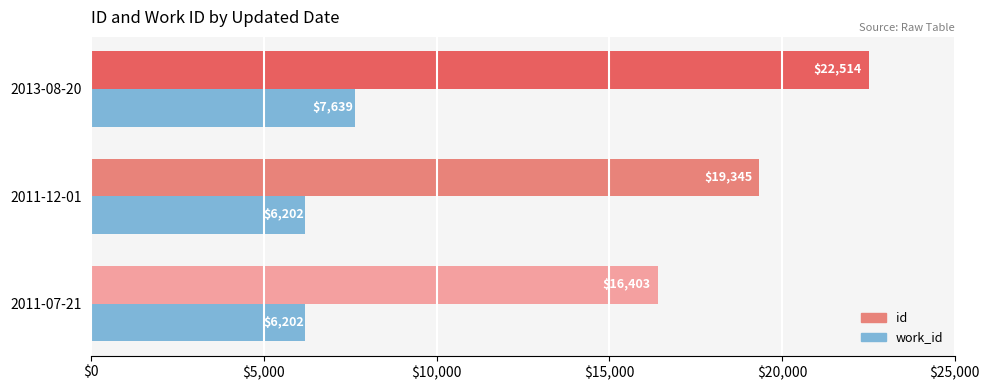

What is the difference between the highest and lowest values at 2013-08-20?

14875